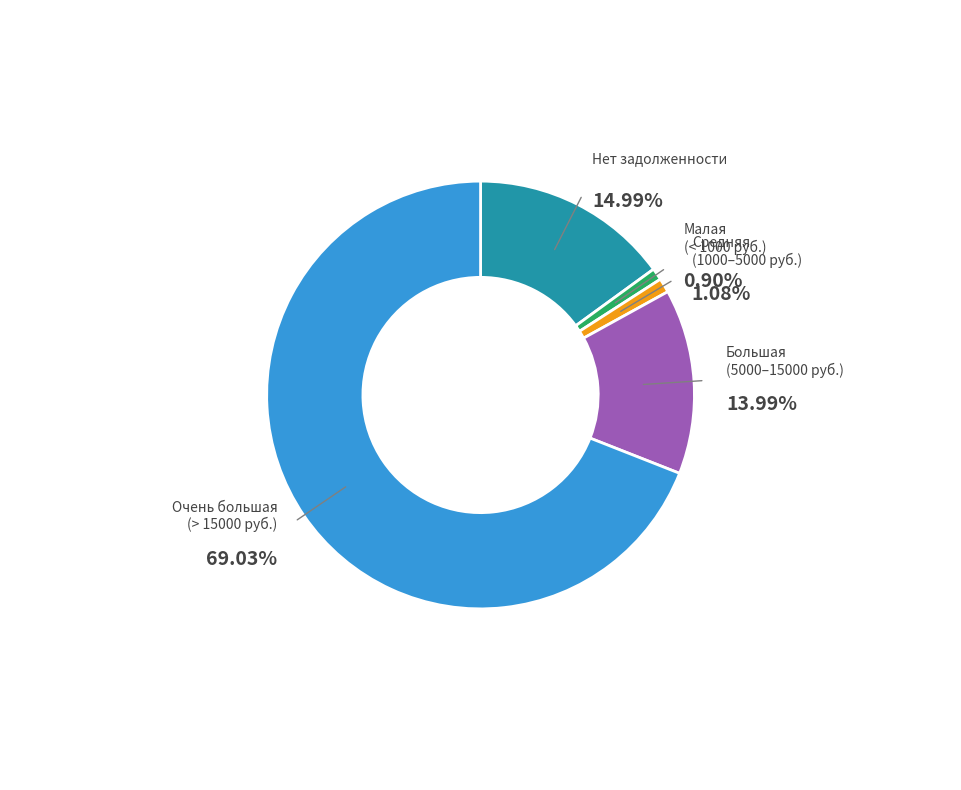

True or false: 10 accounts for 8% of the total.

False